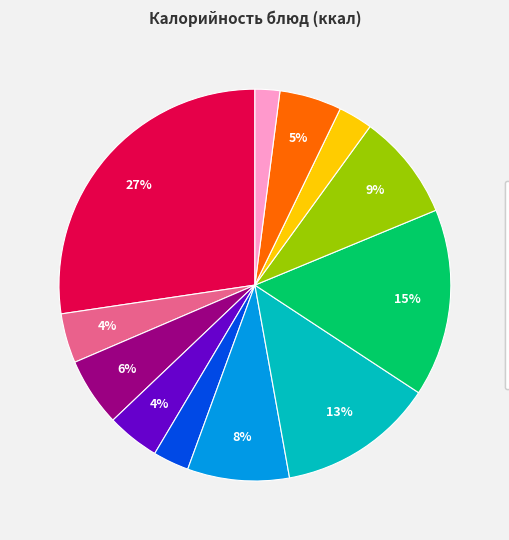

To the nearest percent, what is the difference between the largest and smallest slice percentages?

25%